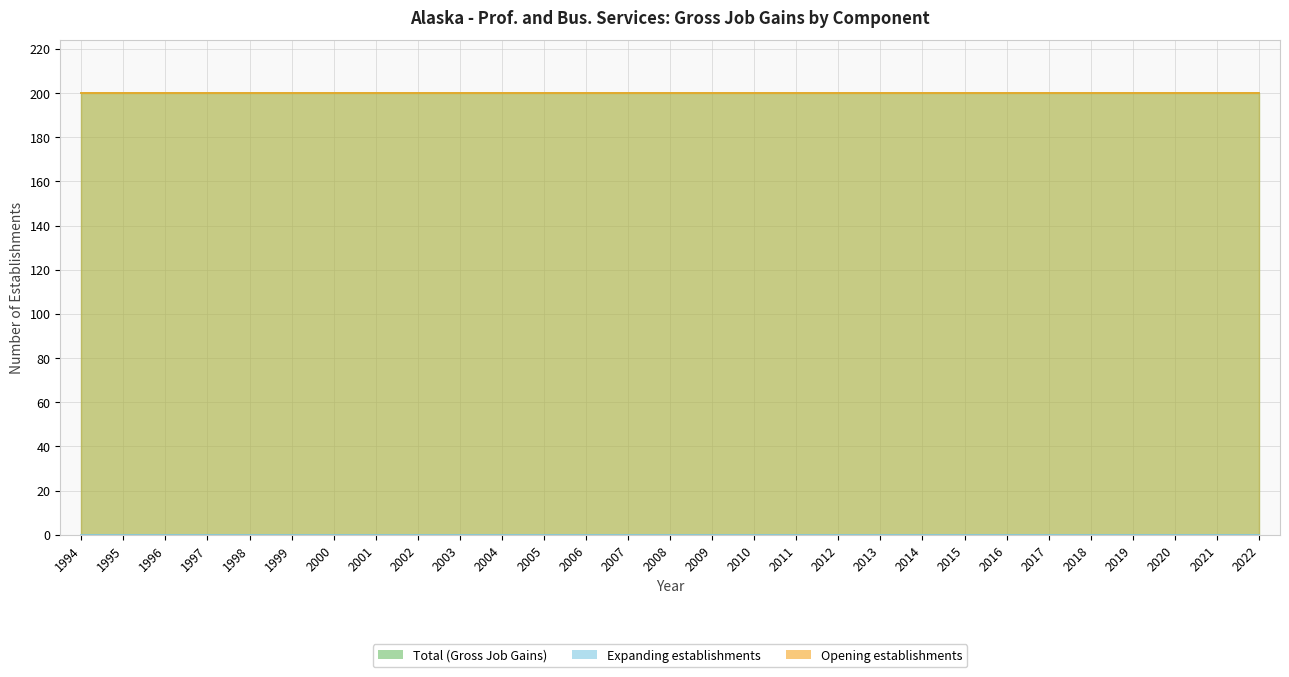

What is the average value of the Opening establishments series?

200